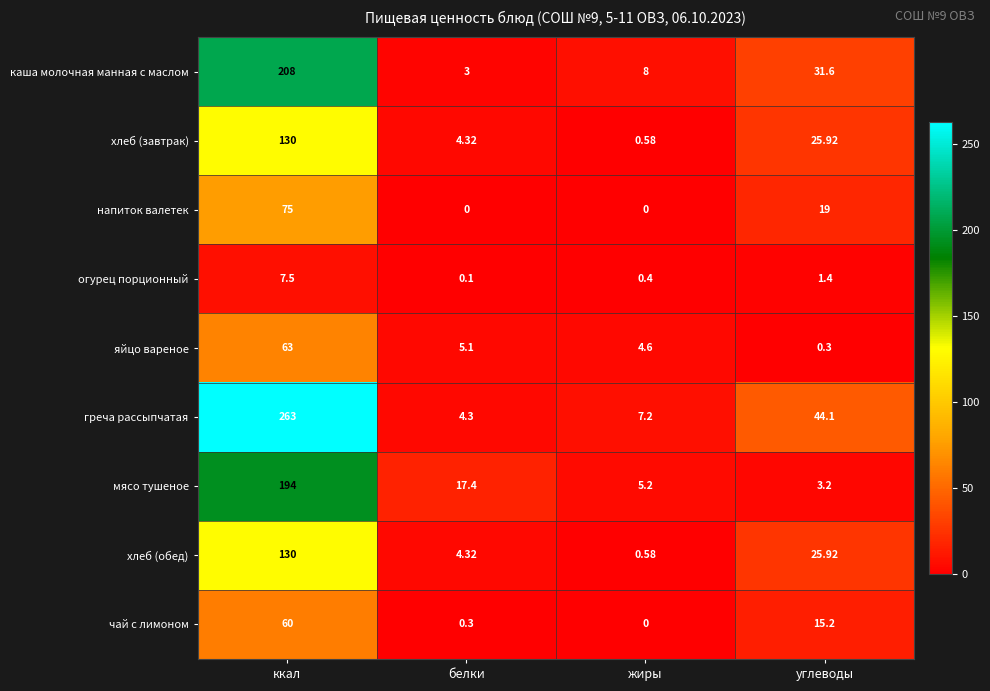

Which series has the largest range (max minus min)?

греча рассыпчатая